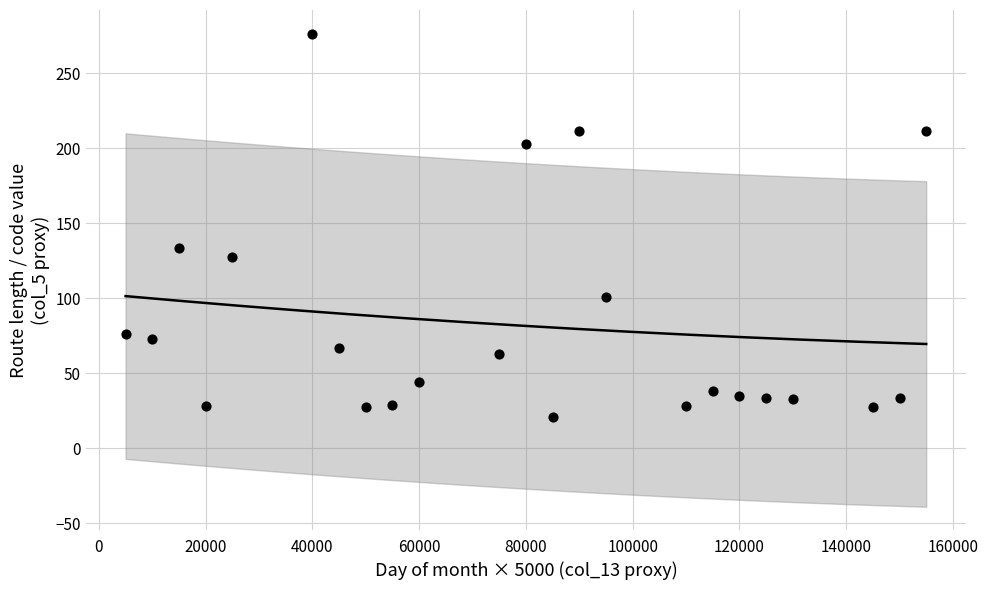

What Y value in the scatter plot is closest to 148?

133.3